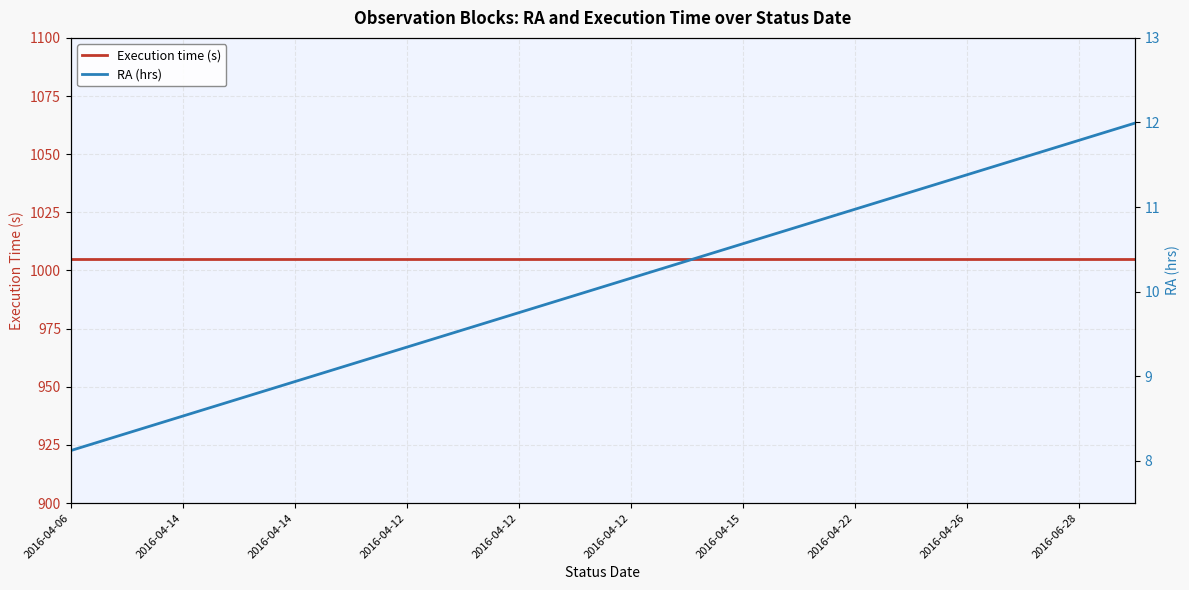

List the series in order of their overall mean, lowest first.

RA (hrs), Execution time (s)